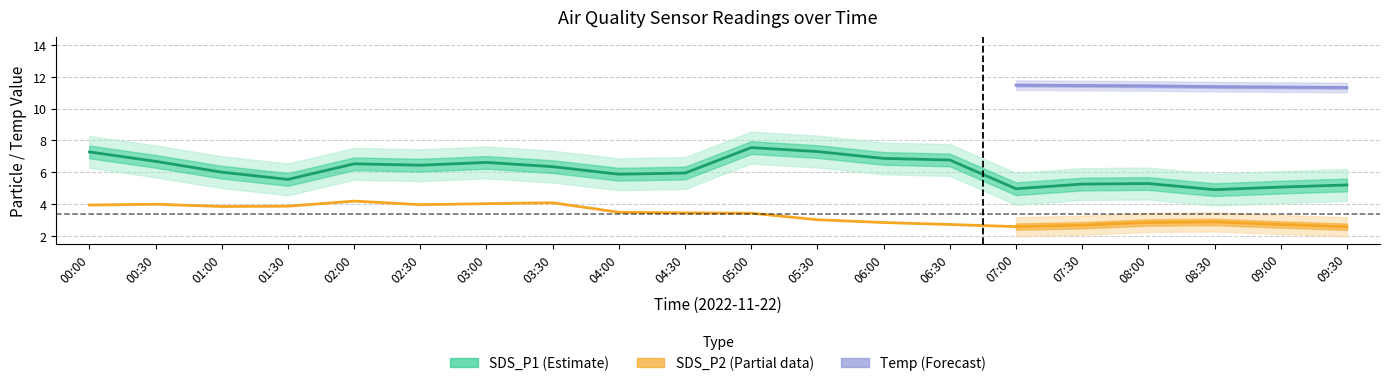

How many data points in SDS_P1 are above 5?

17